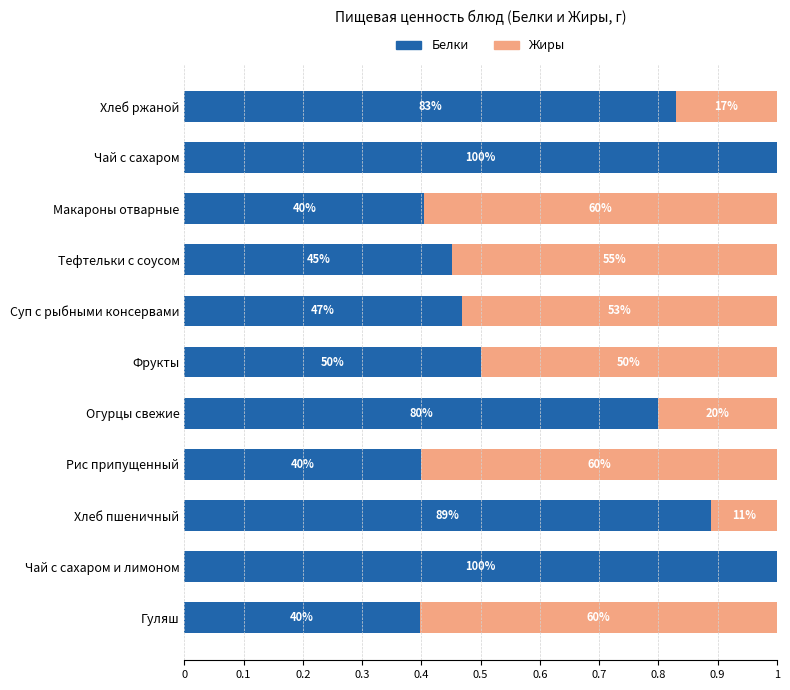

What are all the series names shown in the legend?

Белки, Жиры